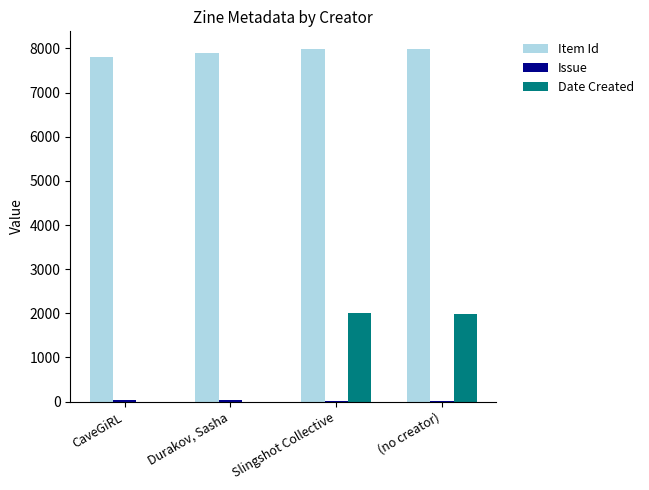

Count the number of data series in this chart.

3